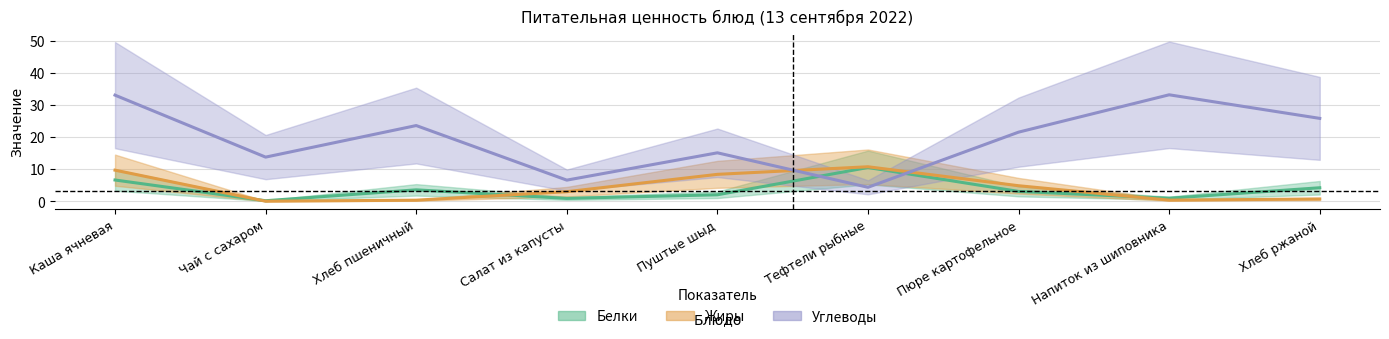

At which label does Жиры reach its peak?

Тефтели рыбные